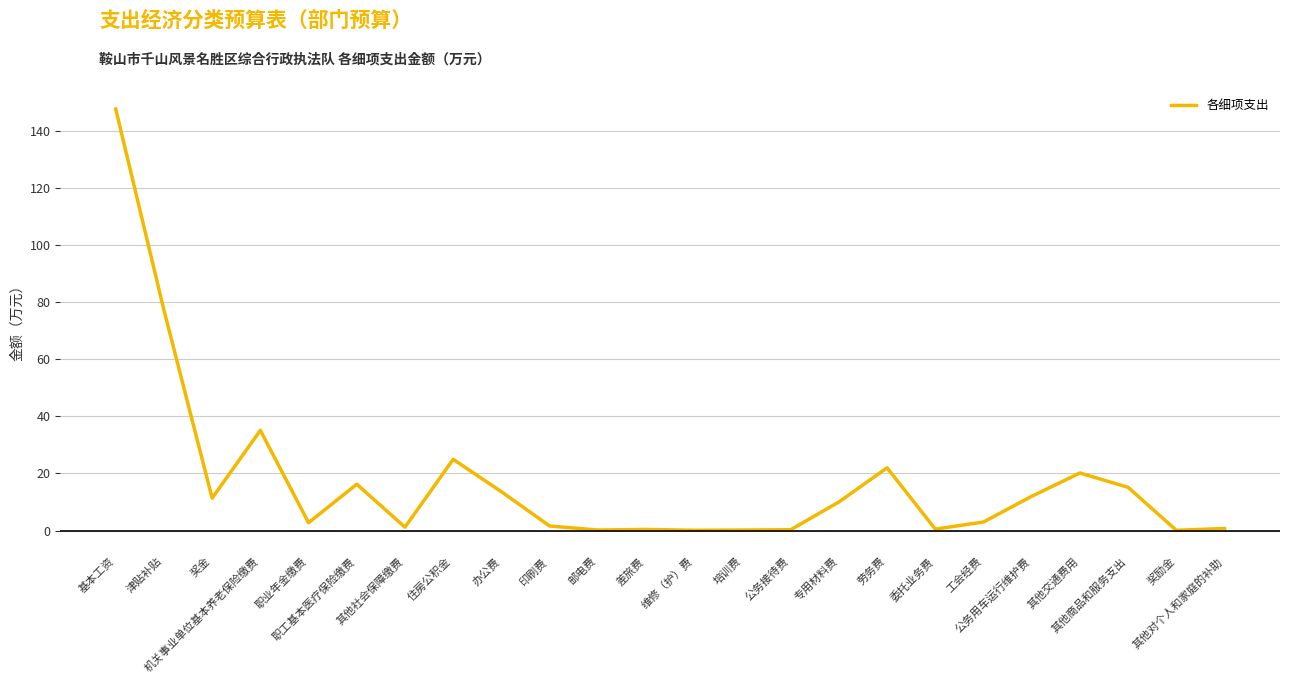

What is the difference between the maximum and minimum values?

147.5